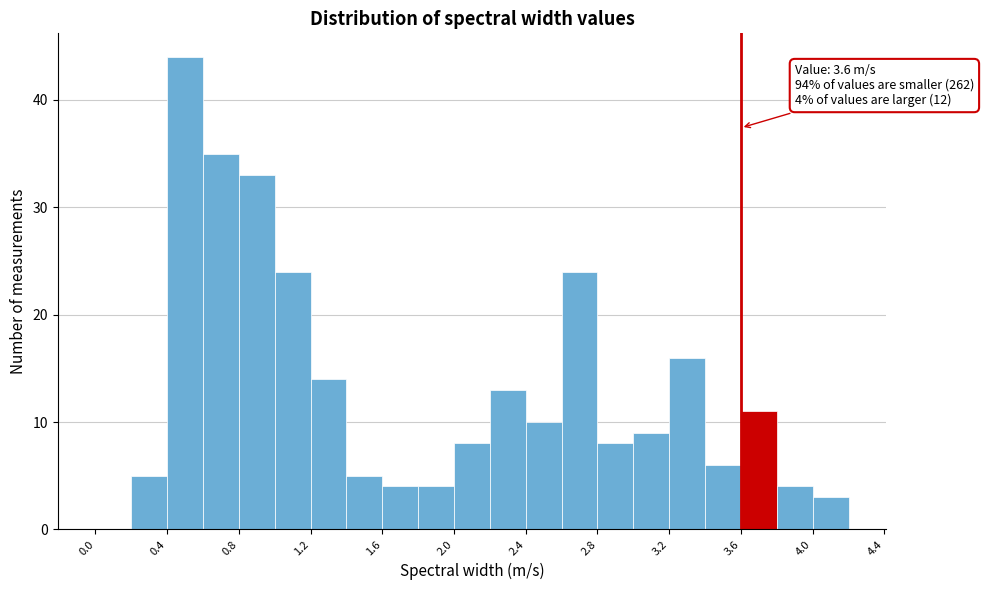

Over which range of the x-axis is the bar tallest?

0.4 to 0.6